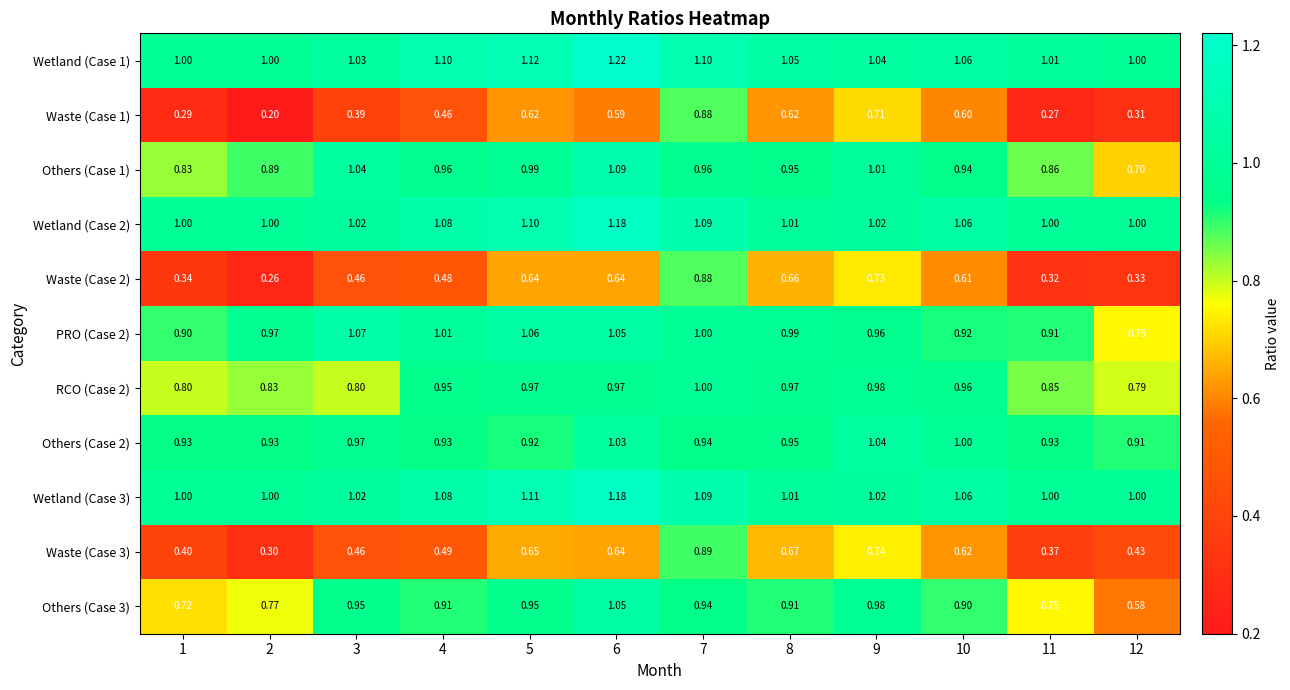

Which series has the largest total across all categories?

Wetland (Case 1)